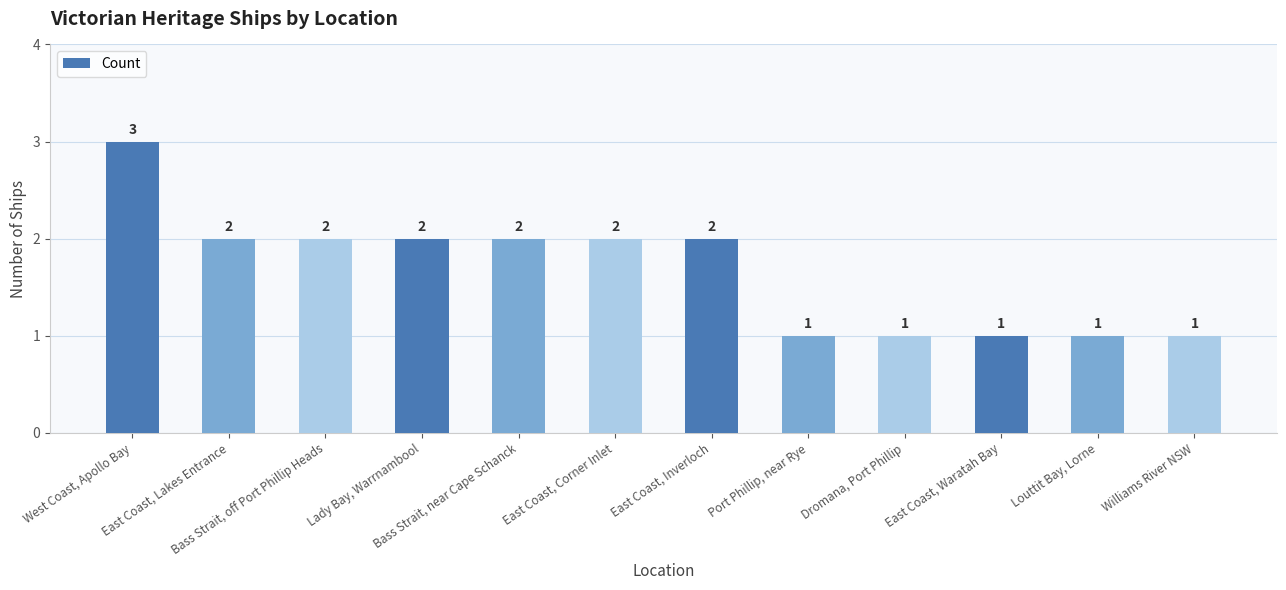

Approximately how many times larger is the value at East Coast, Corner Inlet compared to Port Phillip, near Rye?

2.0